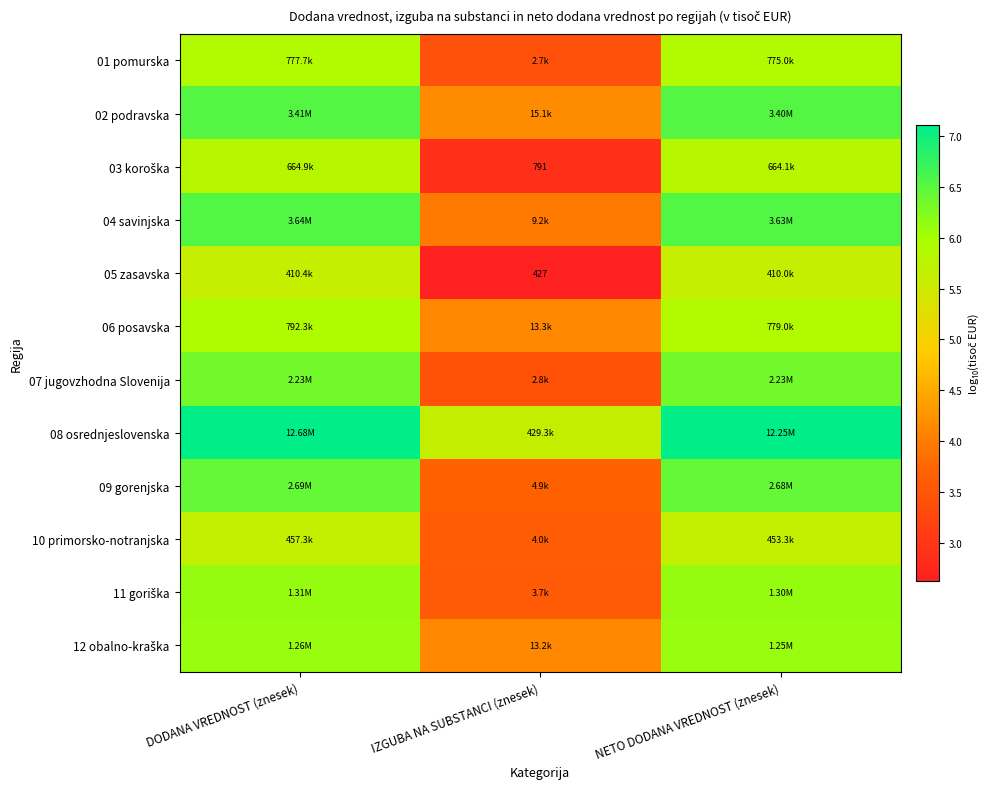

What is the difference between the highest and lowest values at IZGUBA NA SUBSTANCI (znesek)?

3.0